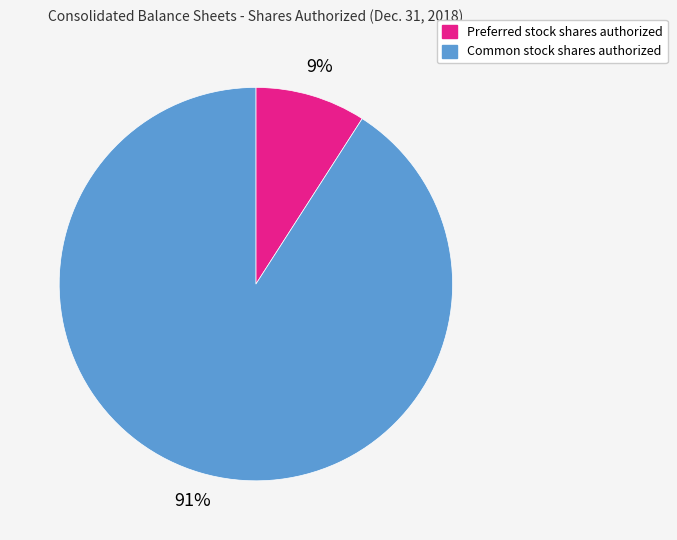

Is the sum of Common stock shares authorized and Preferred stock shares authorized greater than half?

Yes